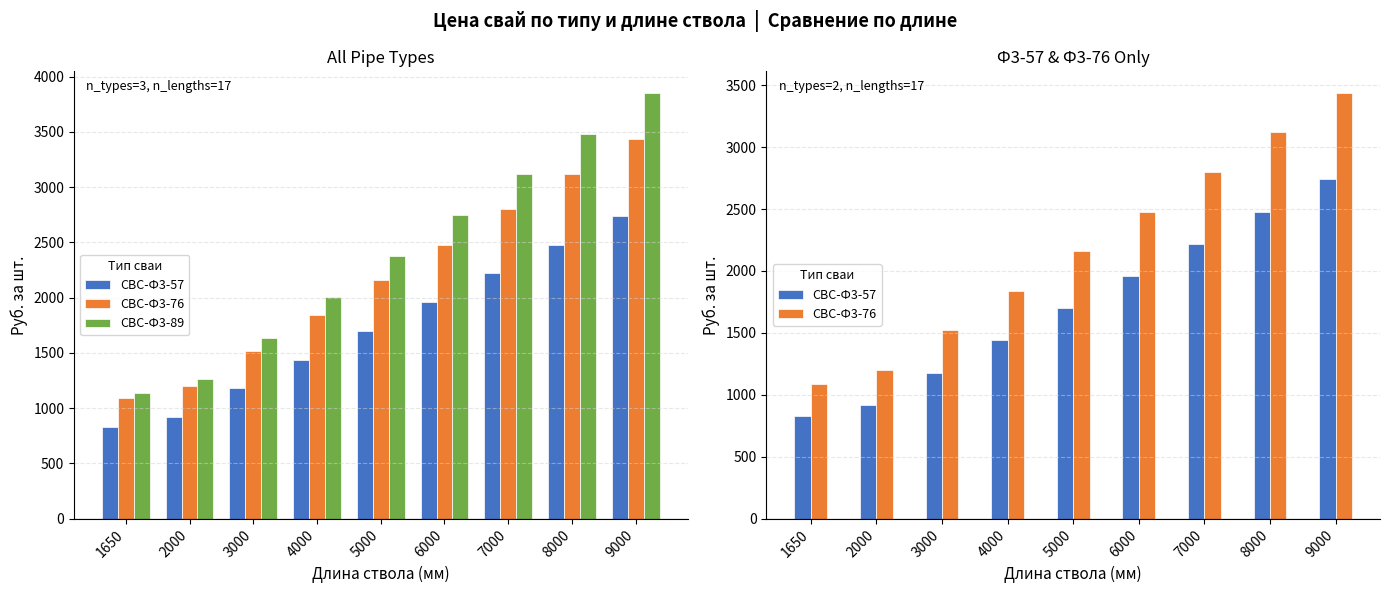

Reading left to right, list all the values displayed in this chart.

СВС-Ф3-57: 829	920	1180	1440	1700	1960	2220	2480	2740
СВС-Ф3-76: 1088	1200	1520	1840	2160	2480	2800	3120	3440
СВС-Ф3-89: 1135	1265	1635	2005	2375	2745	3115	3485	3855